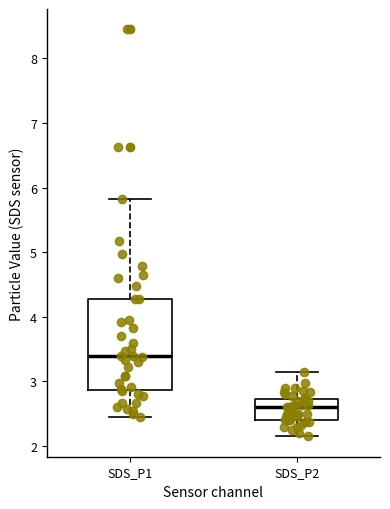

Where is the lower edge of the box for SDS_P2 on the y-axis? The values are not printed on the chart, so give them approximately, as read against the axis.

2.4